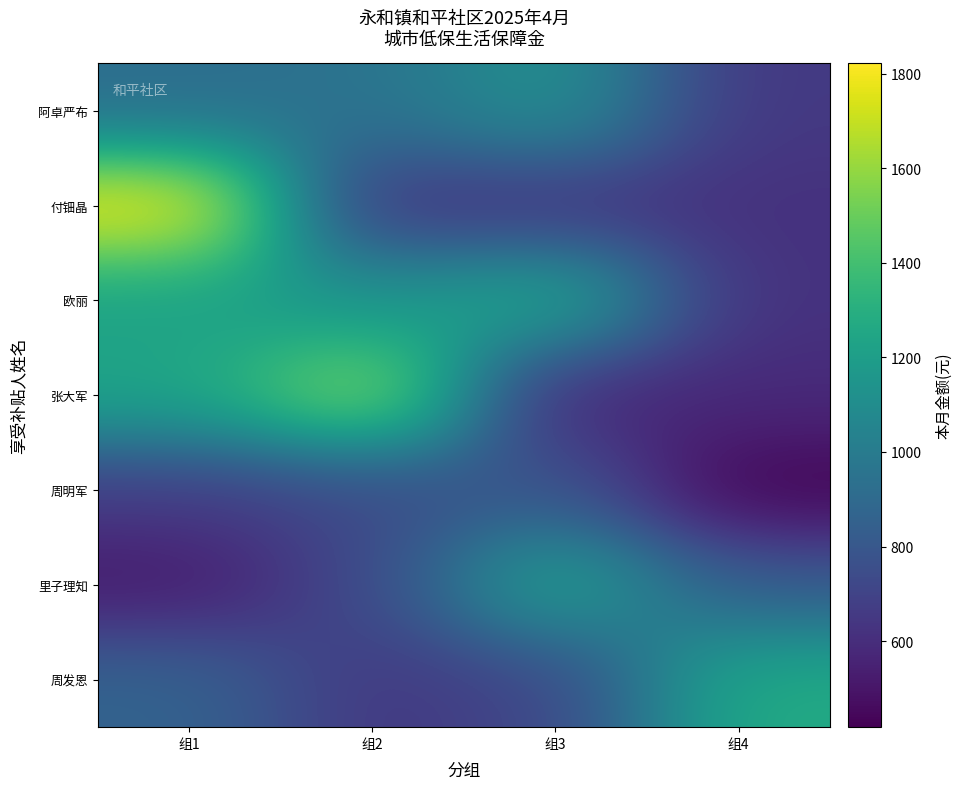

What is the spread (max minus min) of values at 组1?

1309